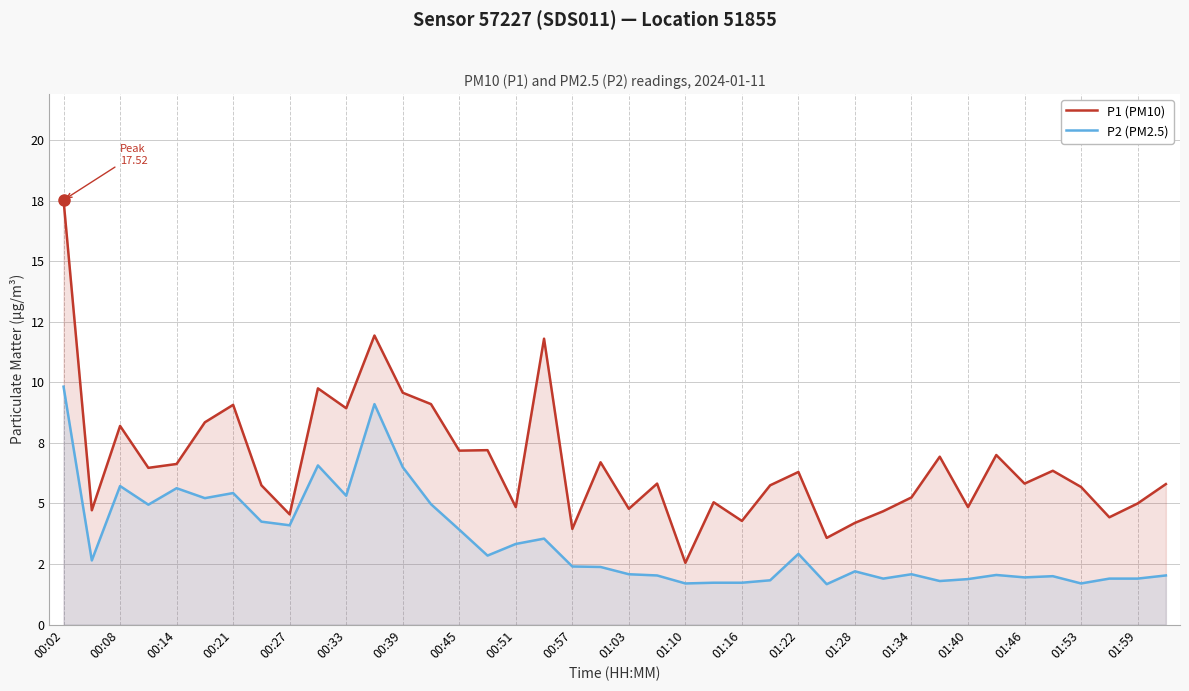

At which category does P2 (PM2.5) reach its first local peak?

00:08